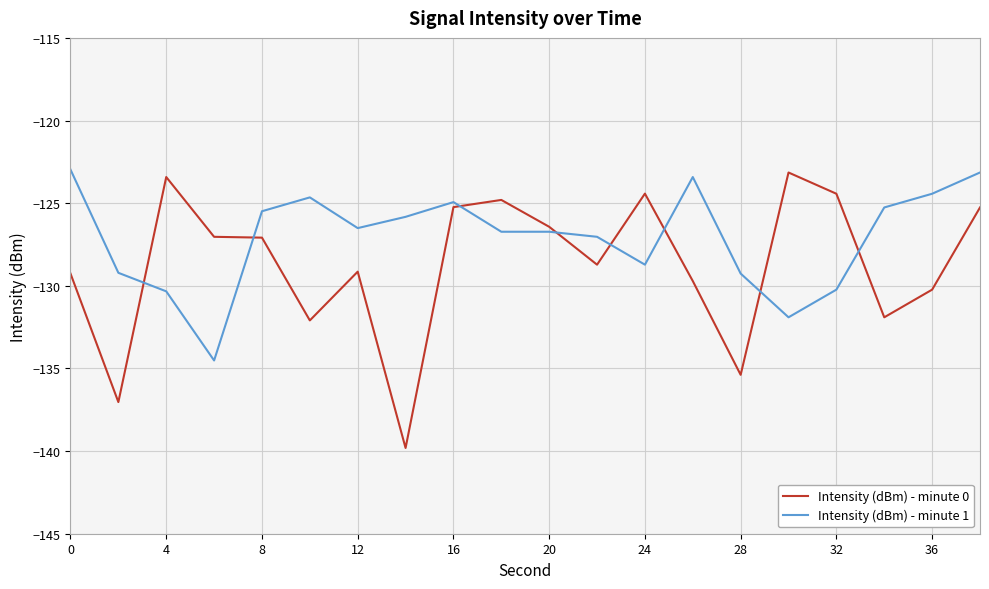

Which series has the widest spread of values?

Intensity (dBm) - minute 0